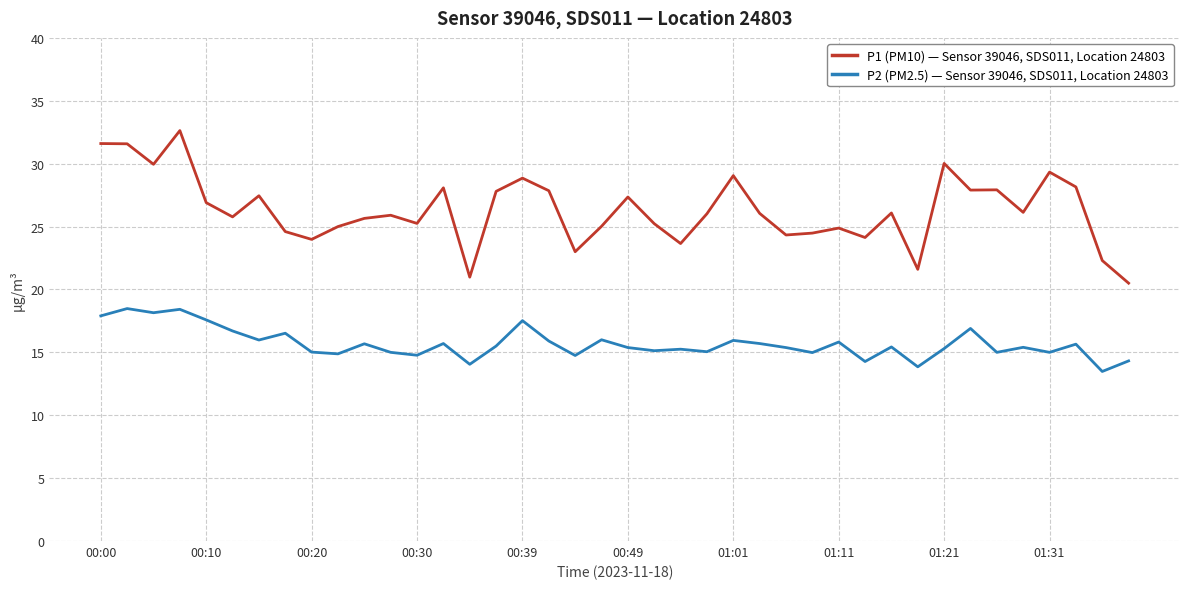

Which series has the widest spread of values?

P1 (PM10) — Sensor 39046, SDS011, Location 24803